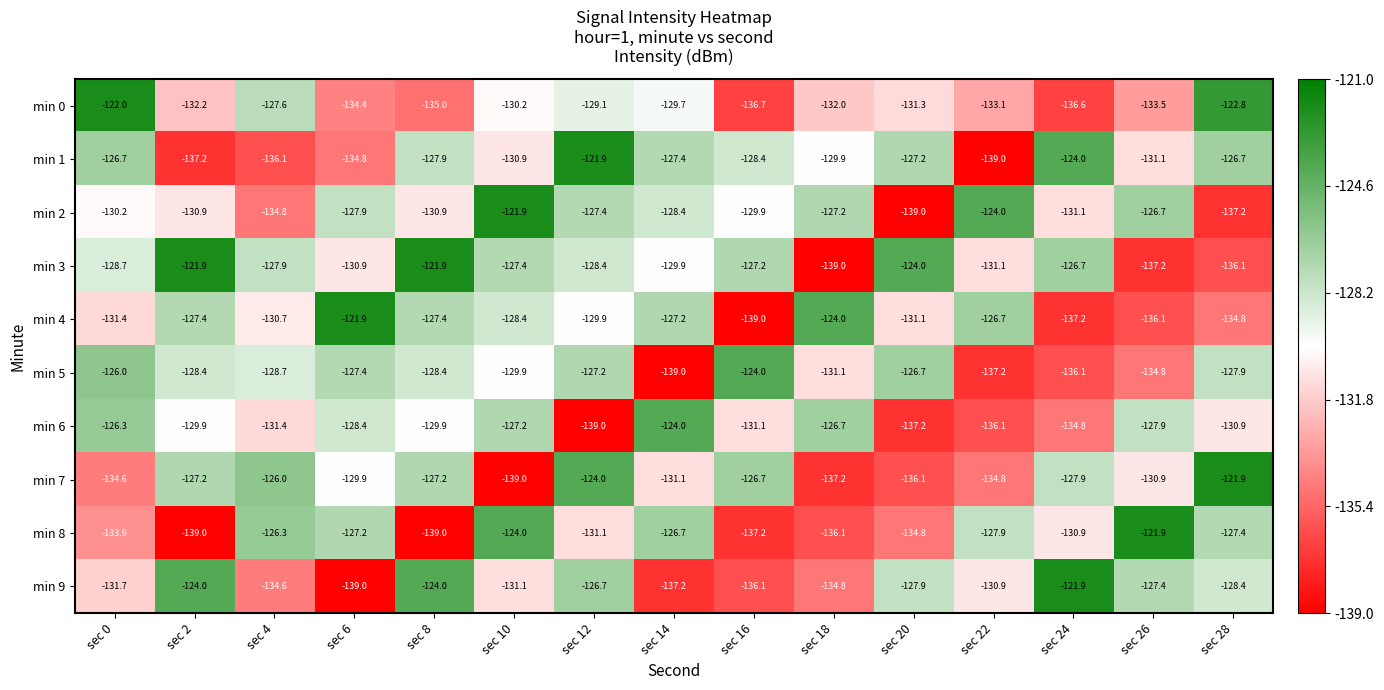

What is the sum of all min 7 values?

-1954.5